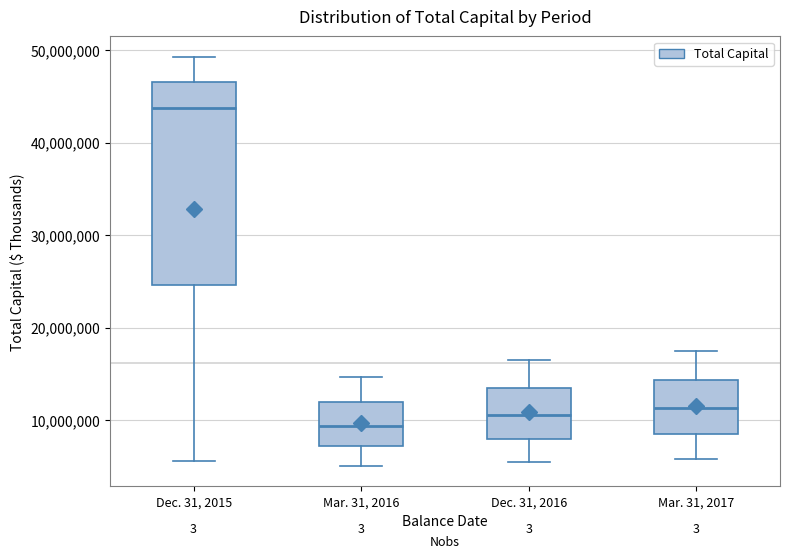

Reading left to right, read every box against the y-axis: the position of its median line, the range the box covers, and the ends of its whiskers. The values are not printed on the chart, so give them approximately, as read against the axis.

Dec. 31, 2015: median 44000000, box 25000000 to 47000000, whiskers 6000000 to 49000000
Mar. 31, 2016: median 9000000, box 7000000 to 12000000, whiskers 5000000 to 15000000
Dec. 31, 2016: median 11000000, box 8000000 to 14000000, whiskers 5000000 to 16000000
Mar. 31, 2017: median 11000000, box 9000000 to 14000000, whiskers 6000000 to 18000000